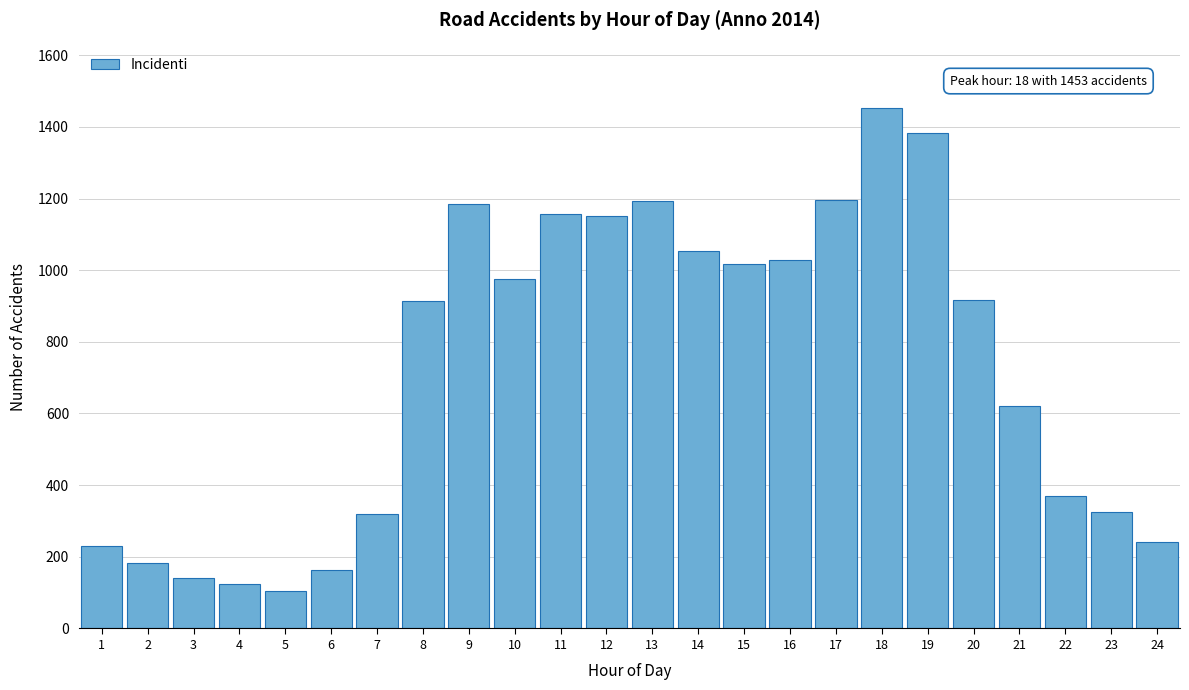

What is the minimum value shown in the chart?

105